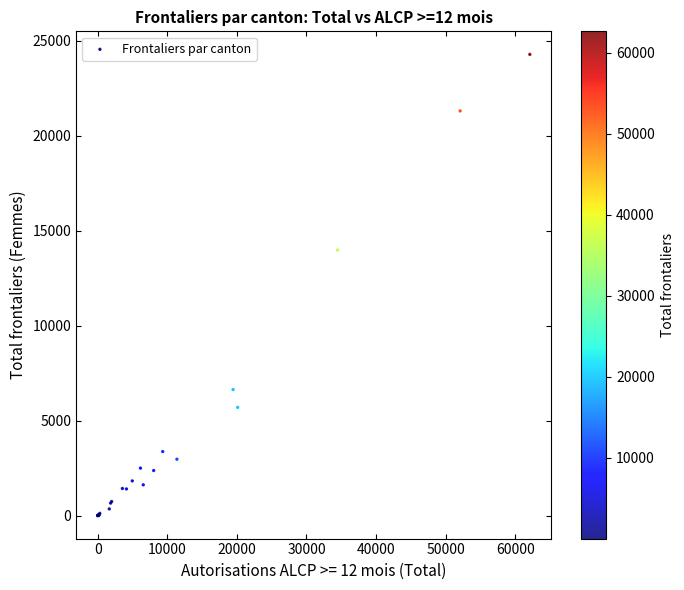

What Y value in the scatter plot is closest to 12136?

13975